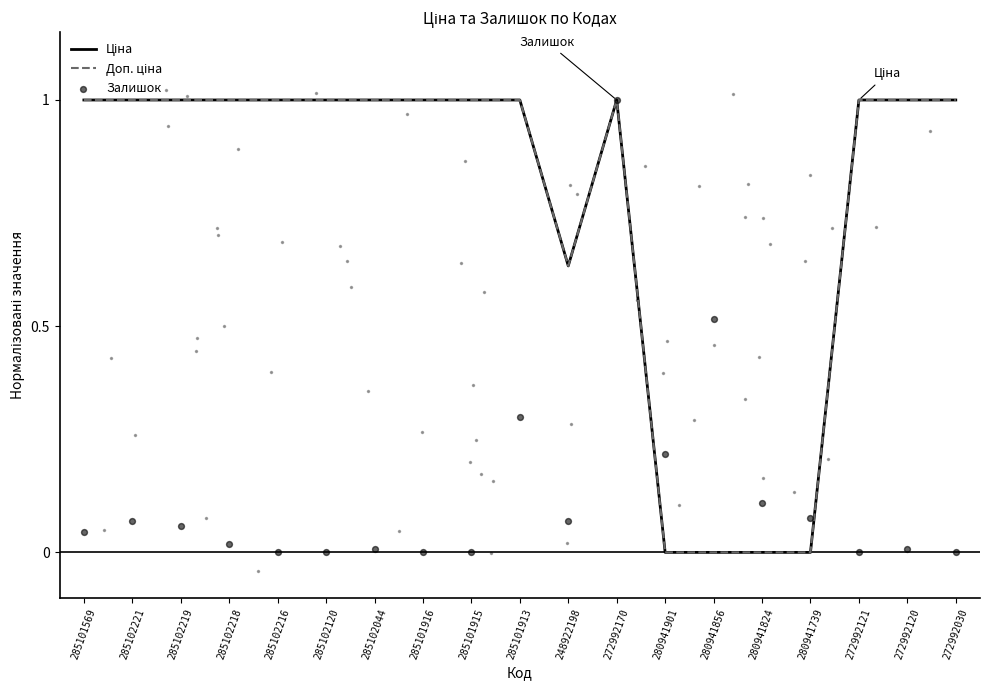

Which series reaches the minimum Y coordinate?

Ціна